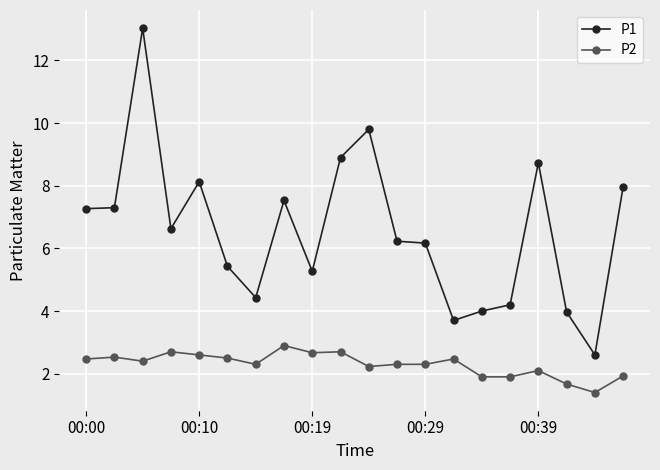

What is the highest value of the P2 series?

2.9